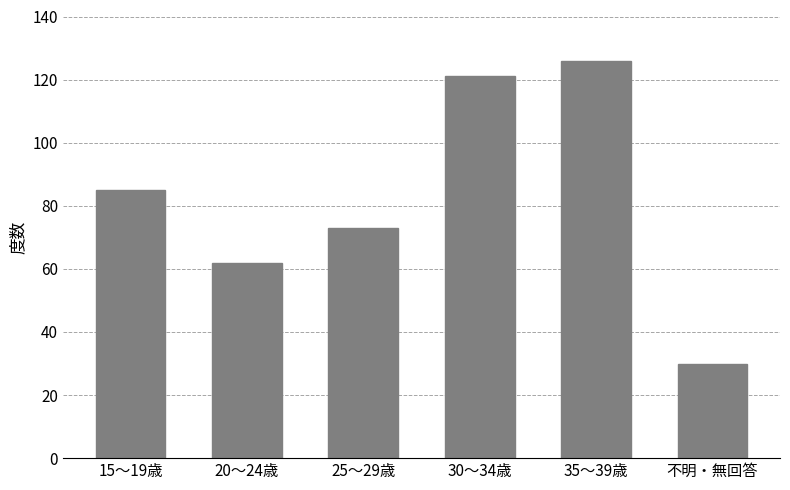

Reading left to right, what are all the values shown in this chart?

85	62	73	121	126	30